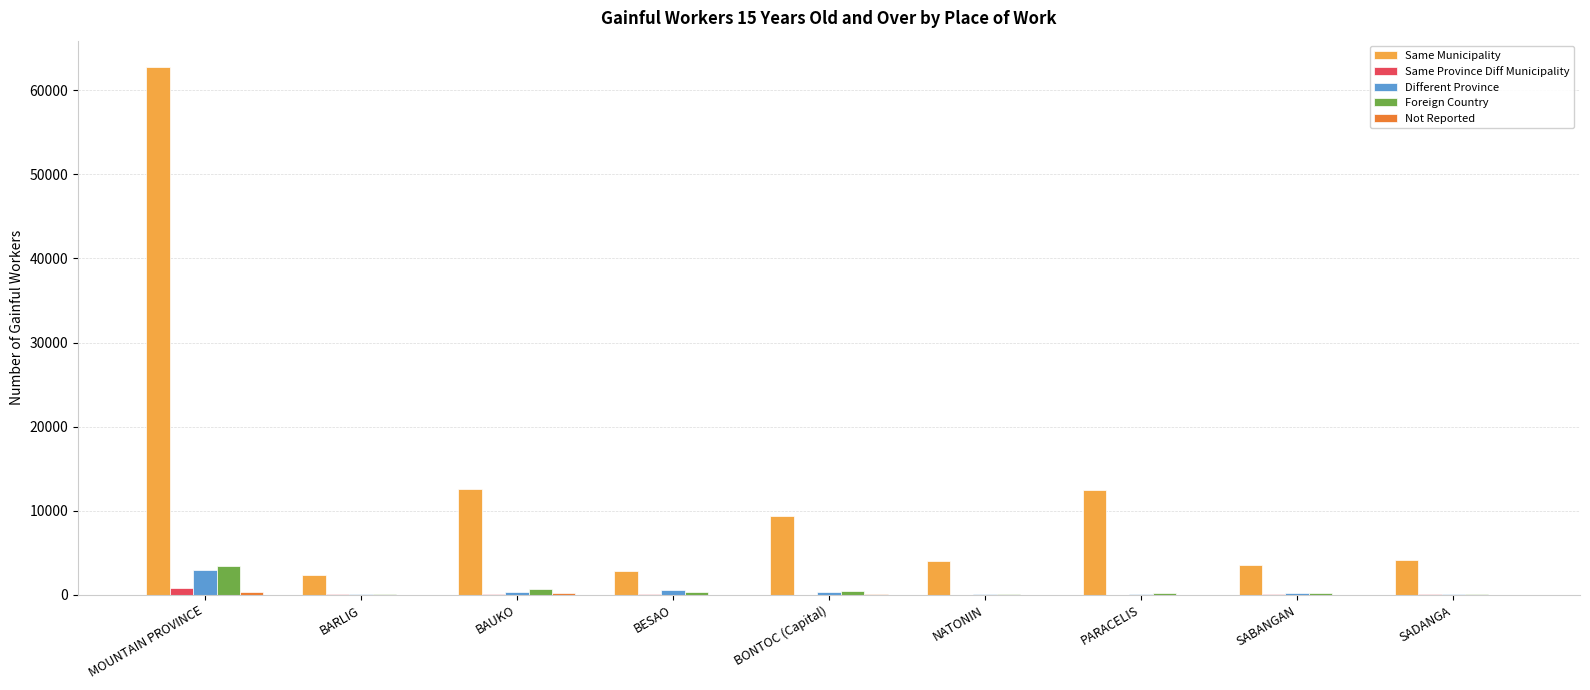

At which category is the sum across all series the highest?

MOUNTAIN PROVINCE